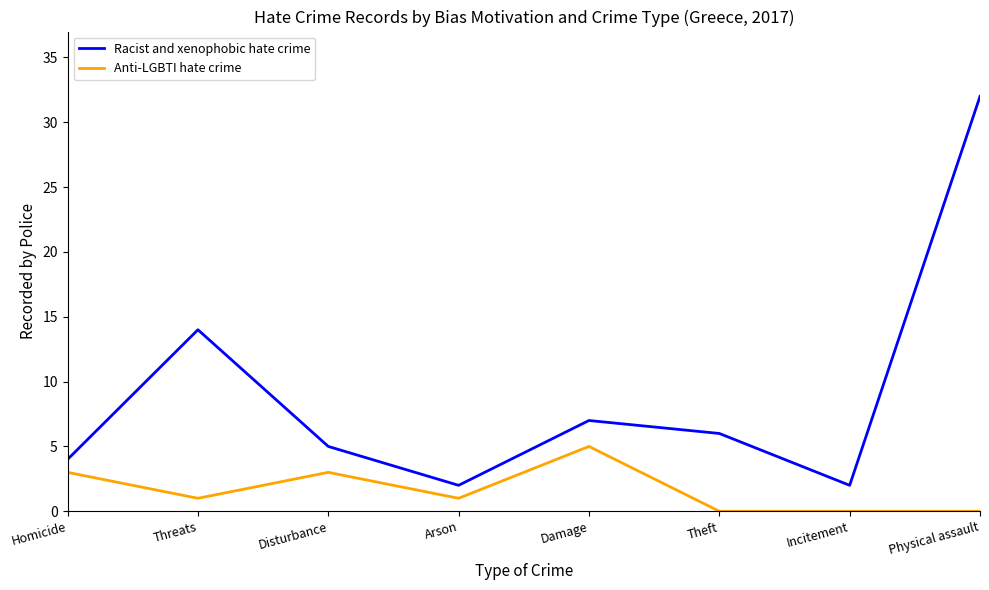

What is the difference between the highest and lowest values at Threats?

13